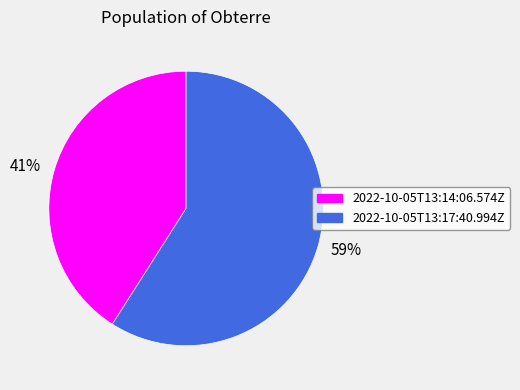

To the nearest percent, what is the difference between the largest and smallest slice percentages?

18%